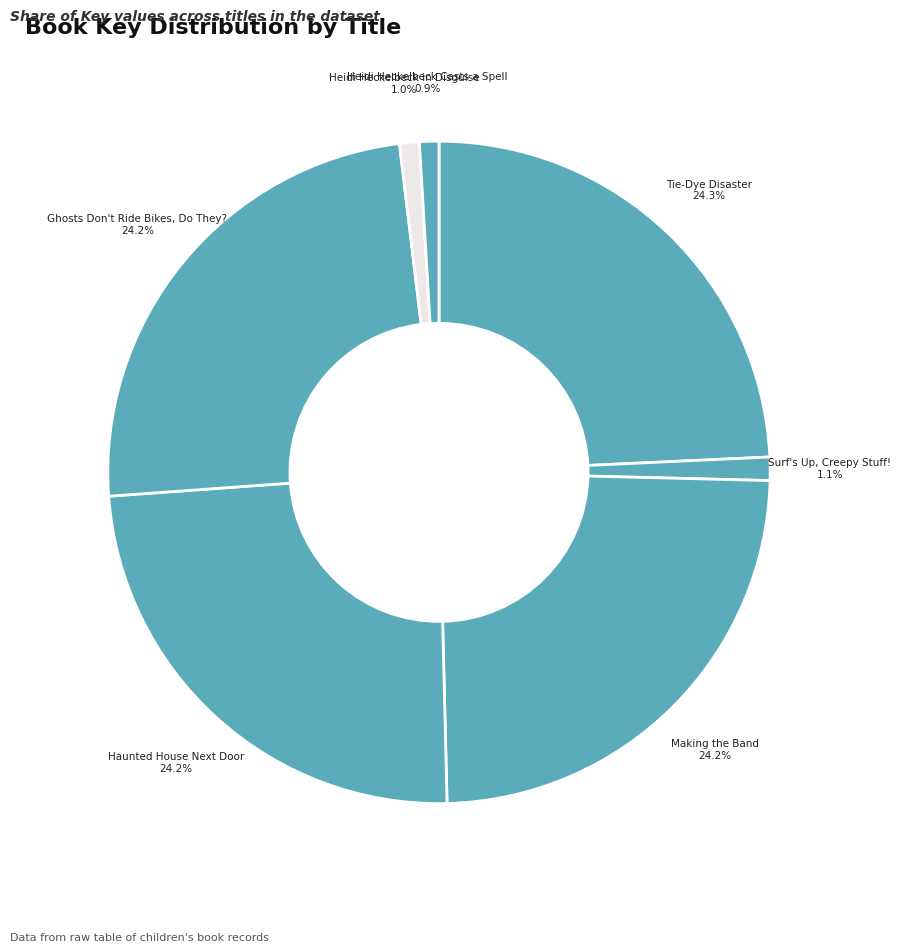

How many slices are in this pie chart?

7